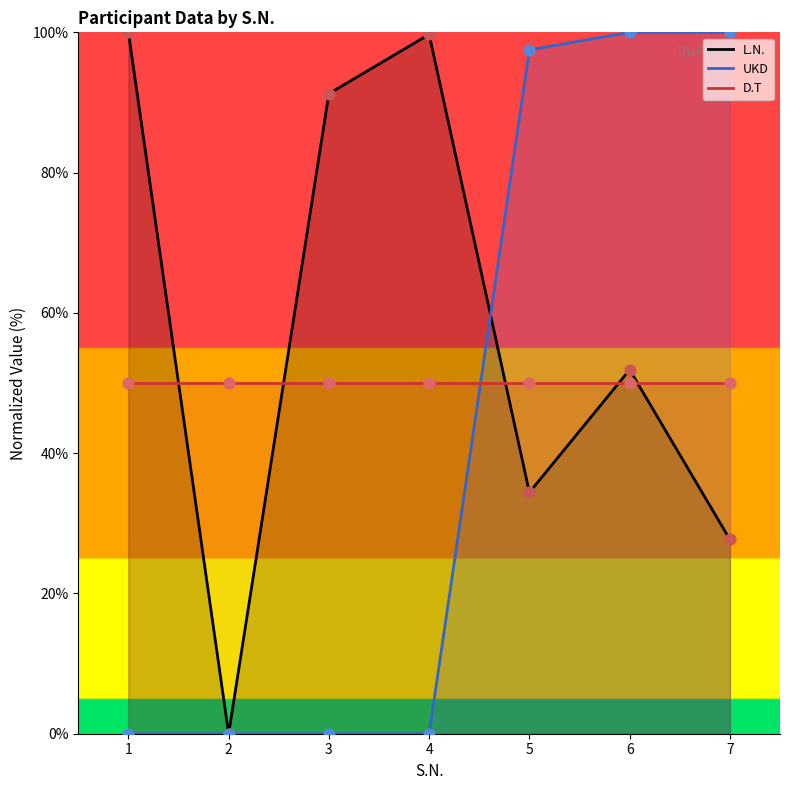

What is the total value across all series at 6?

201.9